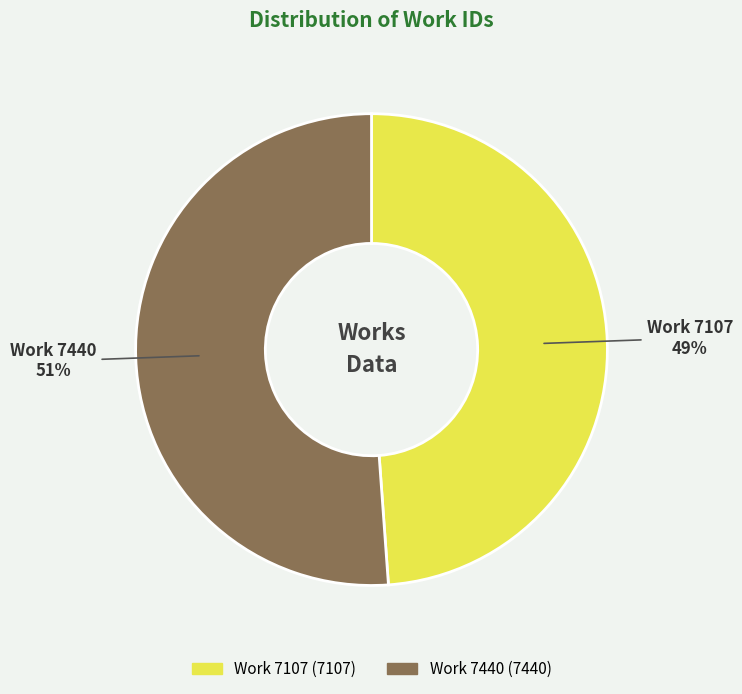

The Work 7107 slice represents 42% of the pie. True or false?

False